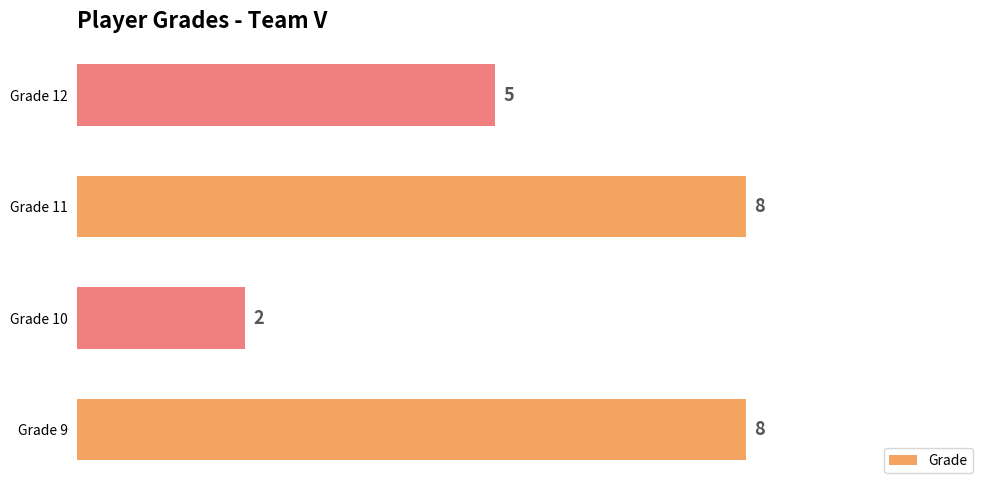

Which has a higher value, Grade 11 or Grade 10?

Grade 11